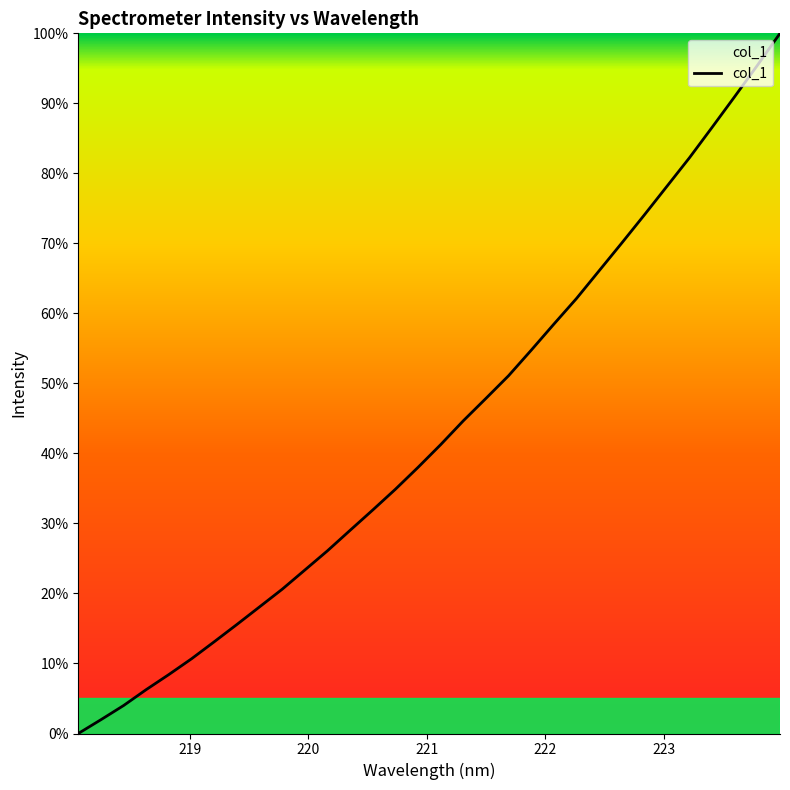

What is the maximum value shown in the chart?

100.0